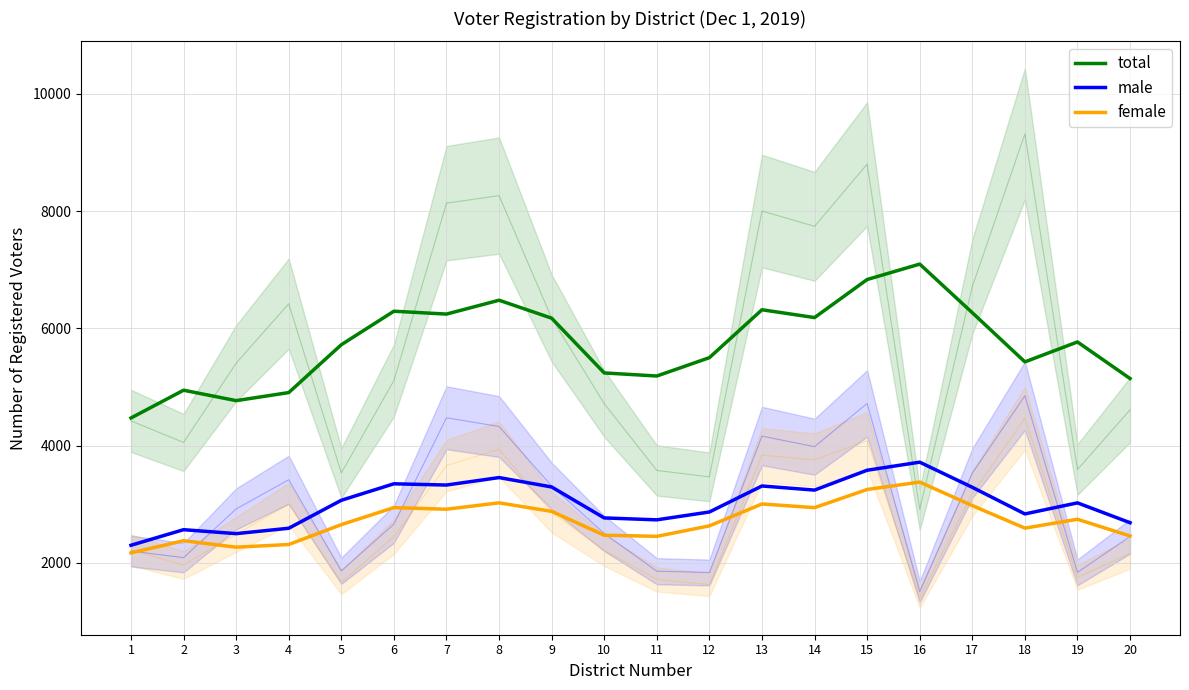

Reading left to right, what are all the values shown in this chart?

total: 4472.8	4946.2	4768.6	4906.0	5722.4	6294.0	6245.0	6481.4	6175.0	5241.2	5188.6	5501.6	6318.8	6185.6	6834.6	7097.8	6268.2	5429.8	5769.6	5145.8
male: 2301.4	2567.2	2499.8	2591.6	3068.8	3350.0	3328.8	3456.2	3295.6	2767.8	2735.2	2869.2	3312.8	3242.6	3581.4	3718.8	3290.0	2836.0	3024.6	2686.2
female: 2171.4	2379.0	2268.8	2314.4	2653.6	2944.0	2916.2	3025.2	2879.4	2473.4	2453.4	2632.4	3006.0	2943.0	3253.2	3379.0	2978.2	2593.8	2745.0	2459.6